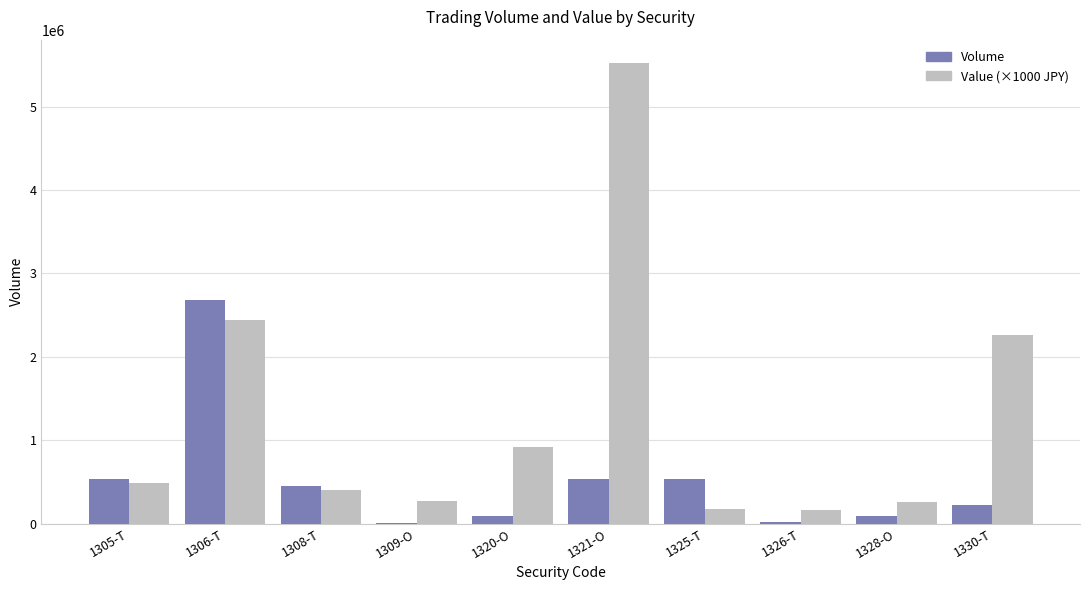

What is the maximum value shown in the chart?

5526005.2